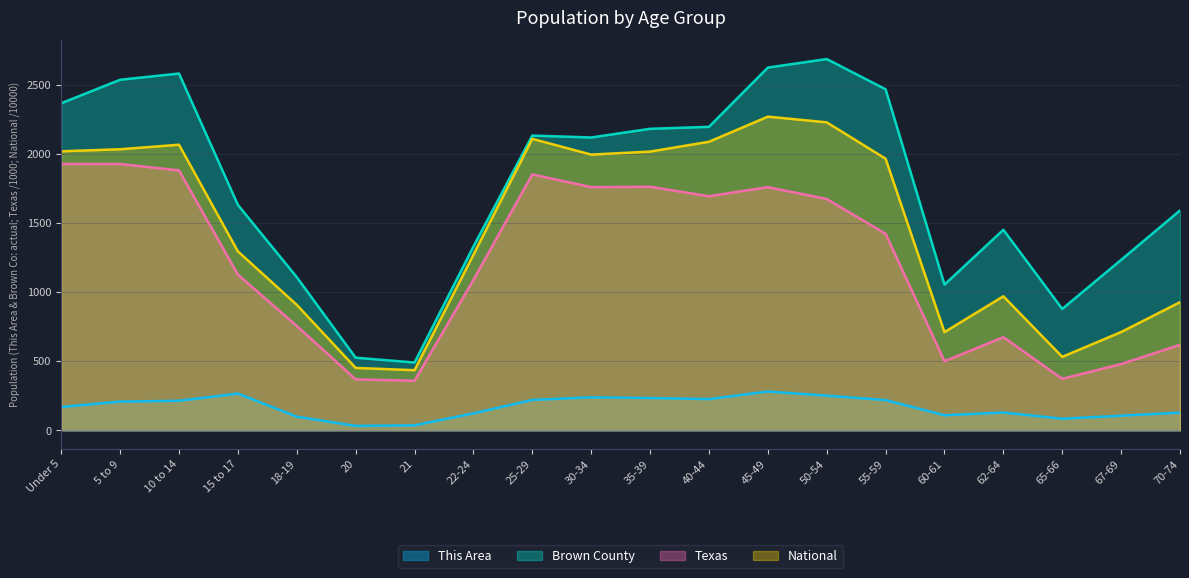

List the series in order of their peak value, highest first.

Brown County, National, Texas, This Area